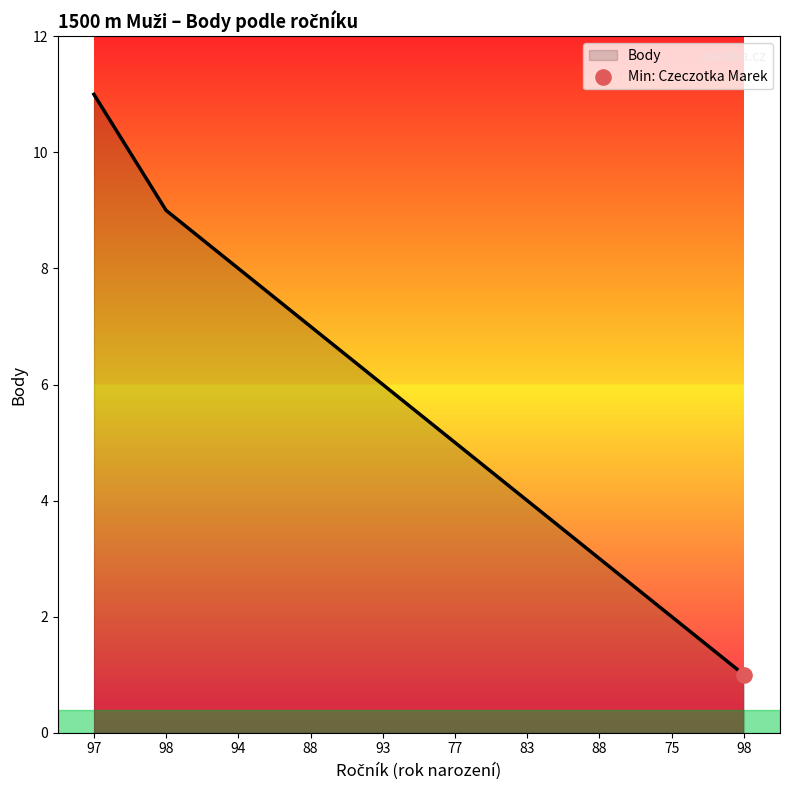

How many lines are shown in the chart?

1